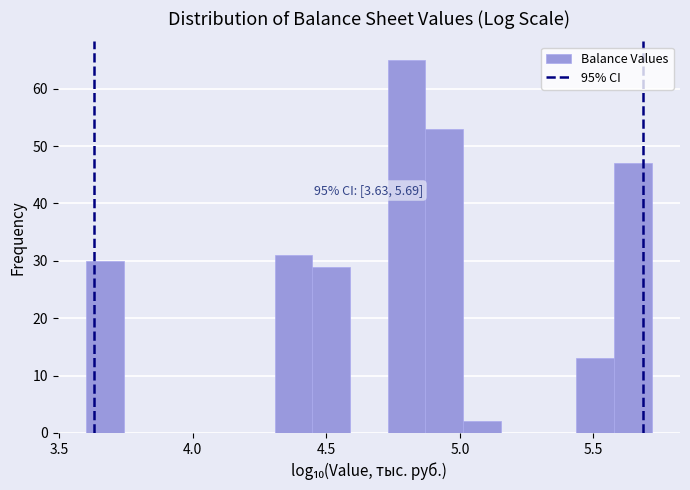

Read against the x-axis, roughly where is the centre of the tallest bar?

4.80